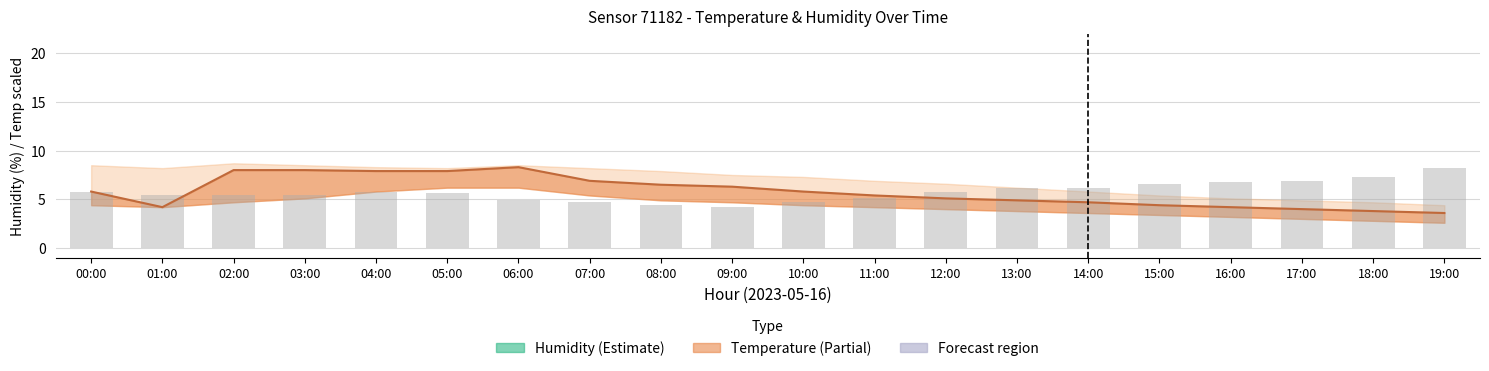

Does the chart contain any negative values?

No